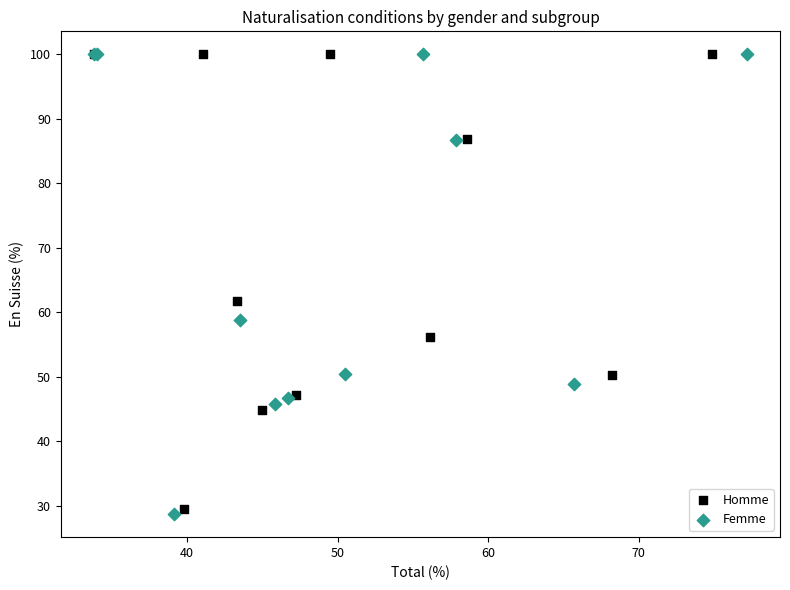

Which series has the largest Y range (max minus min)?

Femme